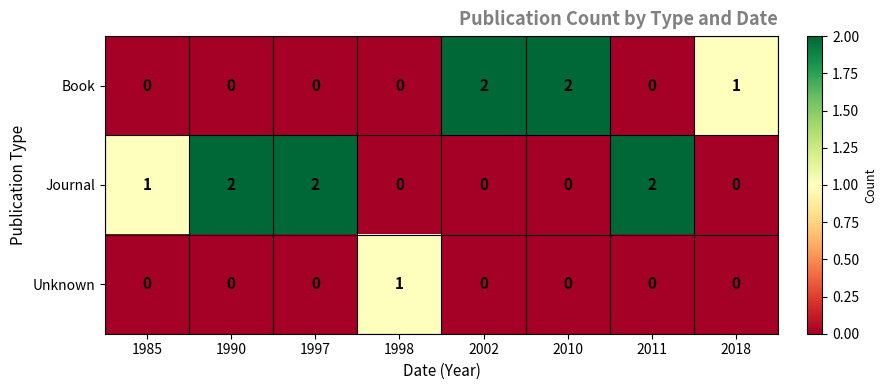

Reading right to left, list all the values displayed in this chart.

Book: 1	0	2	2	0	0	0	0
Journal: 0	2	0	0	0	2	2	1
Unknown: 0	0	0	0	1	0	0	0